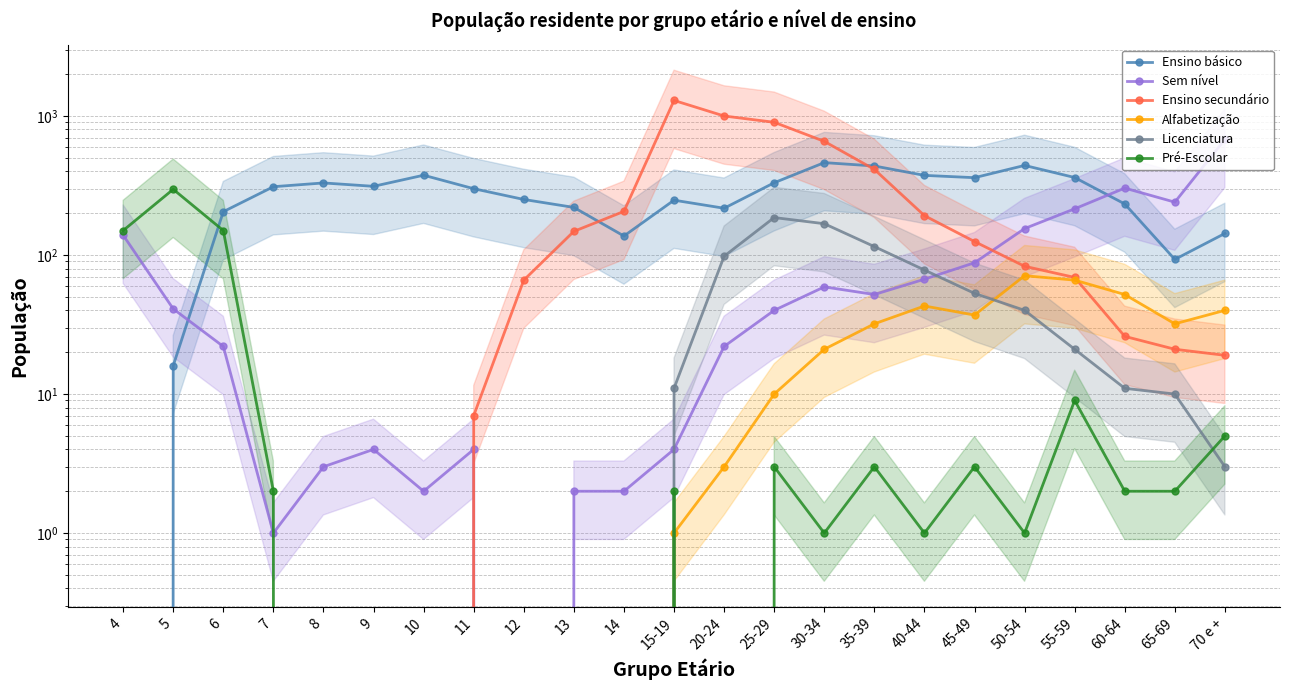

What is the sum of the Licenciatura values at 60-64 and 25-29?

197